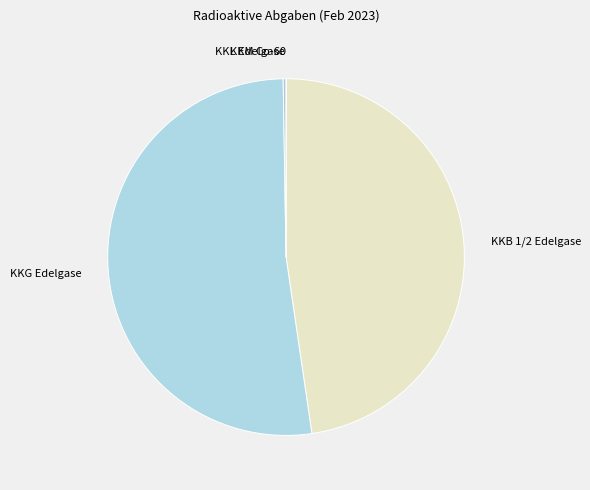

Is it true that KKG Edelgase is 52% of the pie?

True